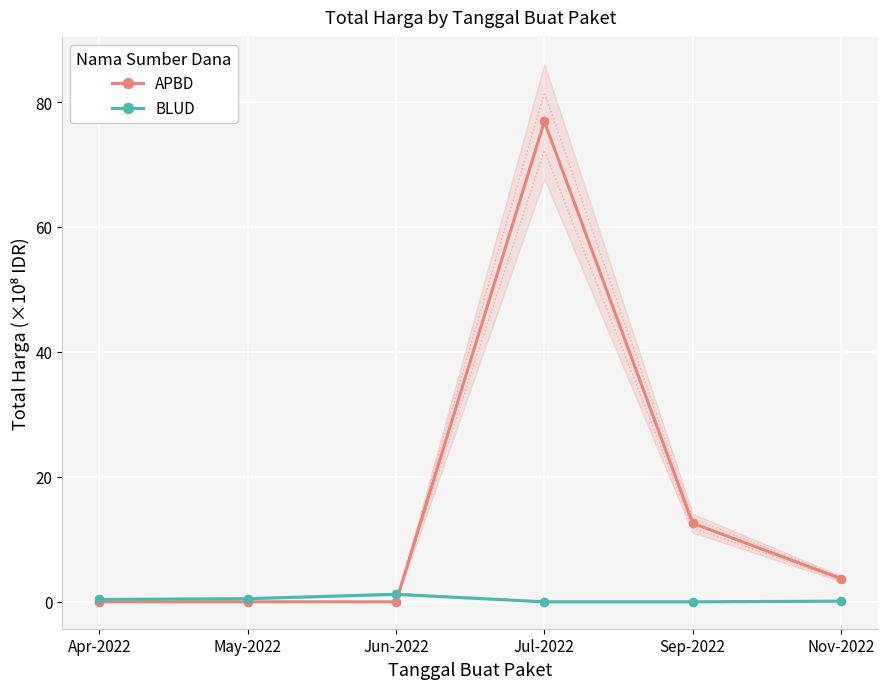

Which series has the largest range (max minus min)?

APBD